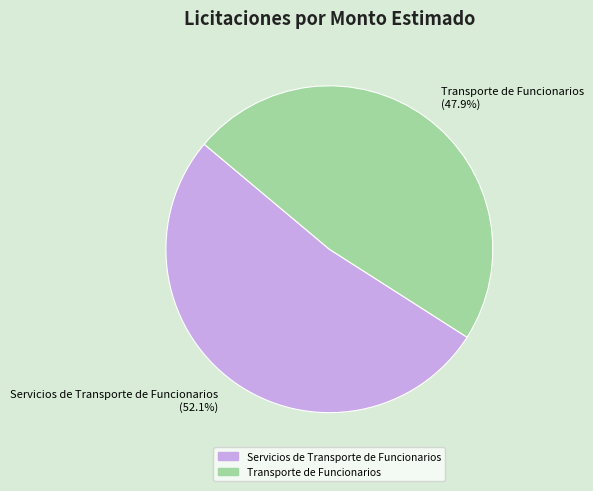

Count the number of slices in the pie.

2